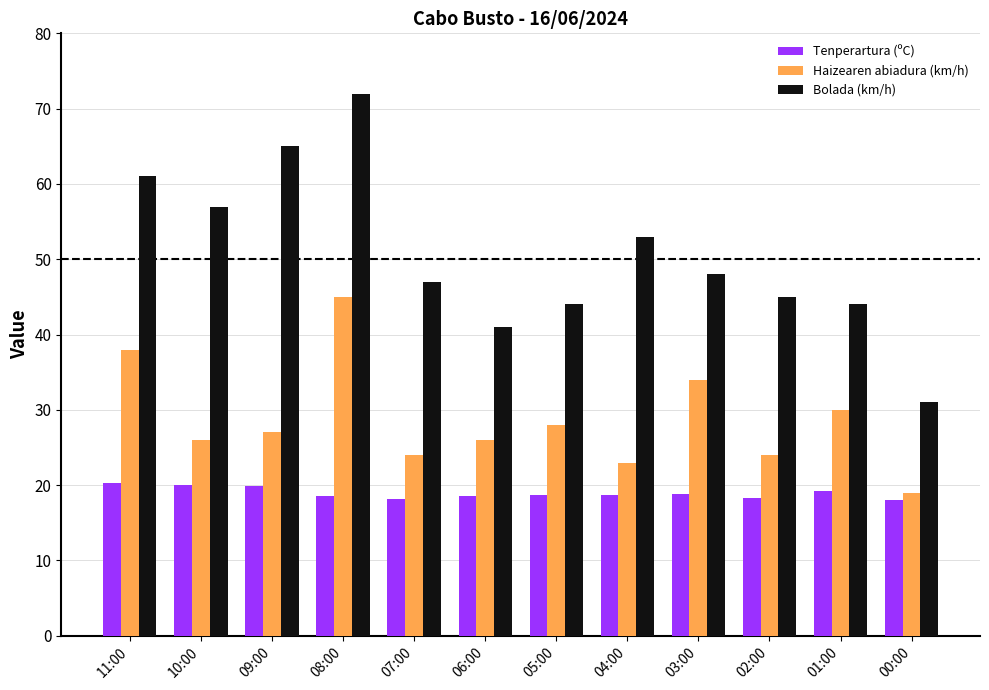

Which series has the widest spread of values?

Bolada (km/h)